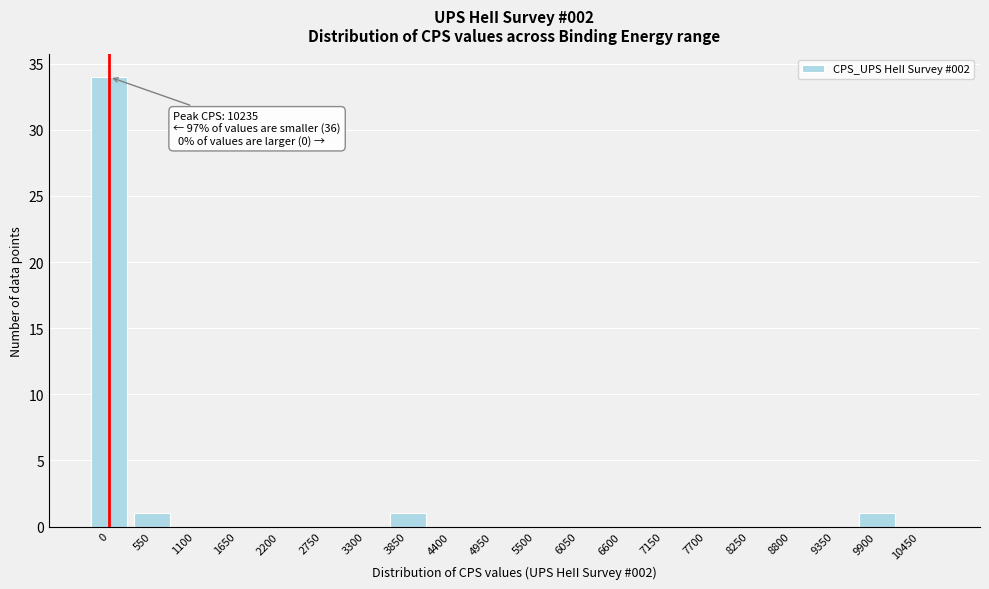

Reading left to right, what are all the values shown in this chart?

0=34	550=1	1100=0	1650=0	2200=0	2750=0	3300=0	3850=1	4400=0	4950=0	5500=0	6050=0	6600=0	7150=0	7700=0	8250=0	8800=0	9350=0	9900=1	10450=0